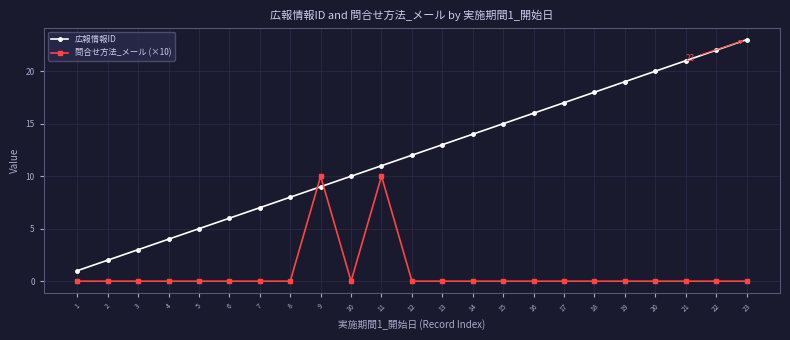

Reading left to right, what are all the values shown in this chart?

広報情報ID: 1	2	3	4	5	6	7	8	9	10	11	12	13	14	15	16	17	18	19	20	21	22	23
問合せ方法_メール (×10): 0	0	0	0	0	0	0	0	10	0	10	0	0	0	0	0	0	0	0	0	0	0	0